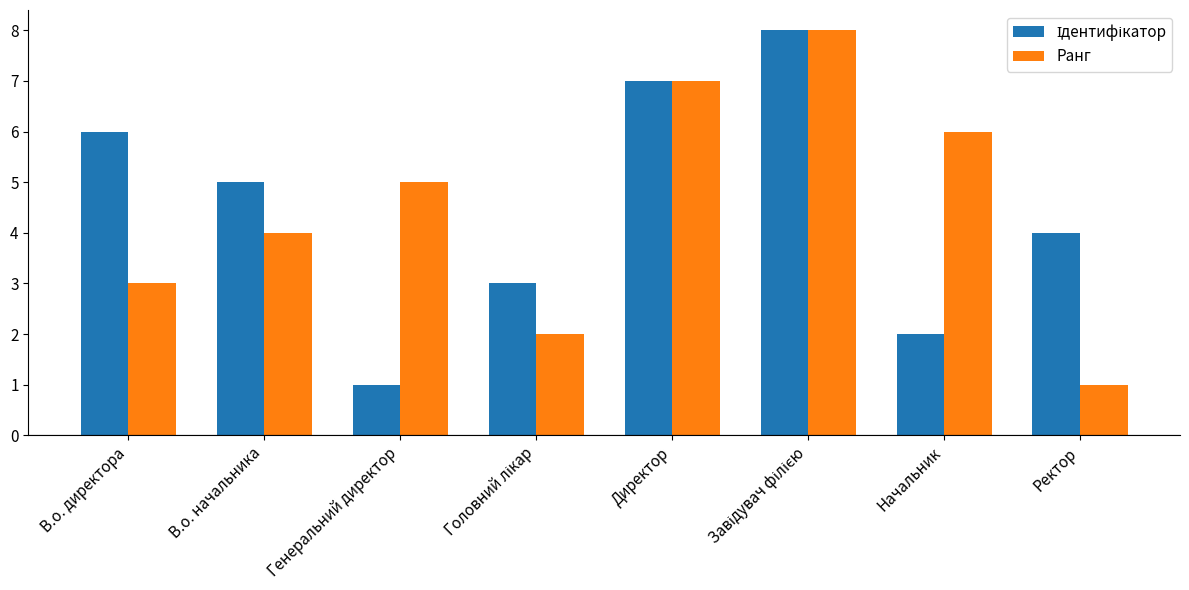

What is the total value across all series at Ректор?

5